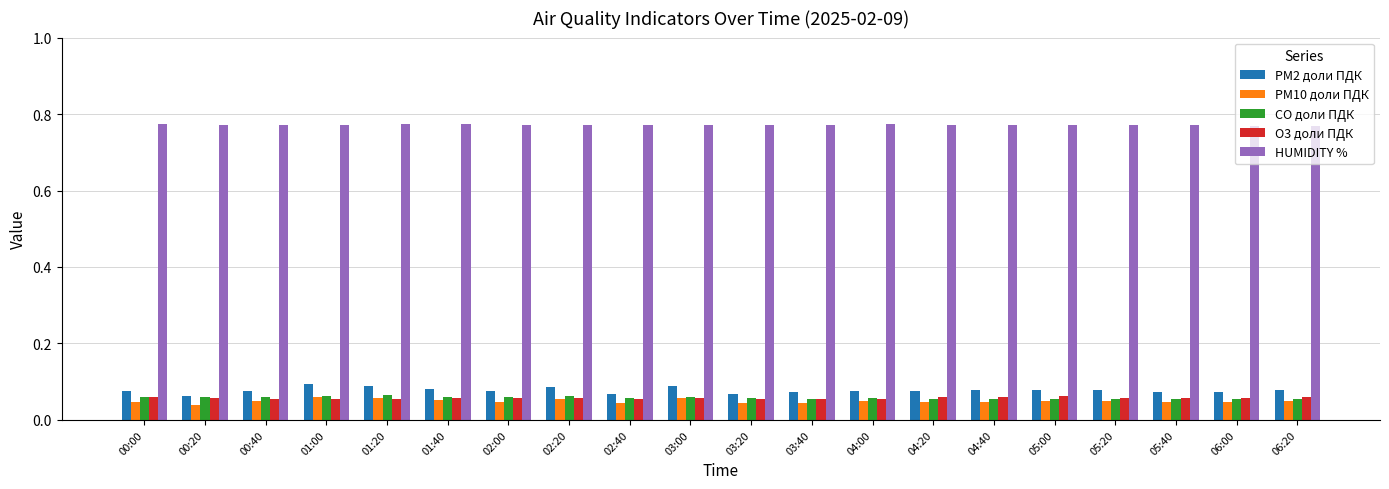

What is the difference between the highest and lowest values at 01:20?

0.7